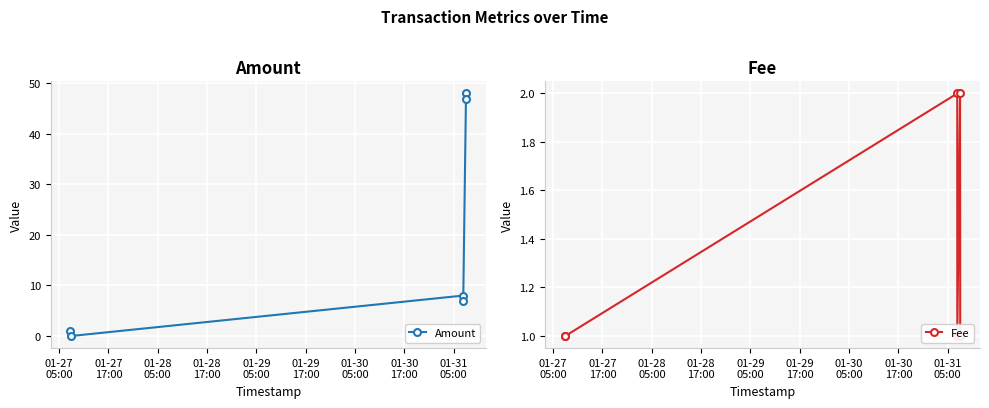

True or false: Amount has more than 2 interior local peaks.

False